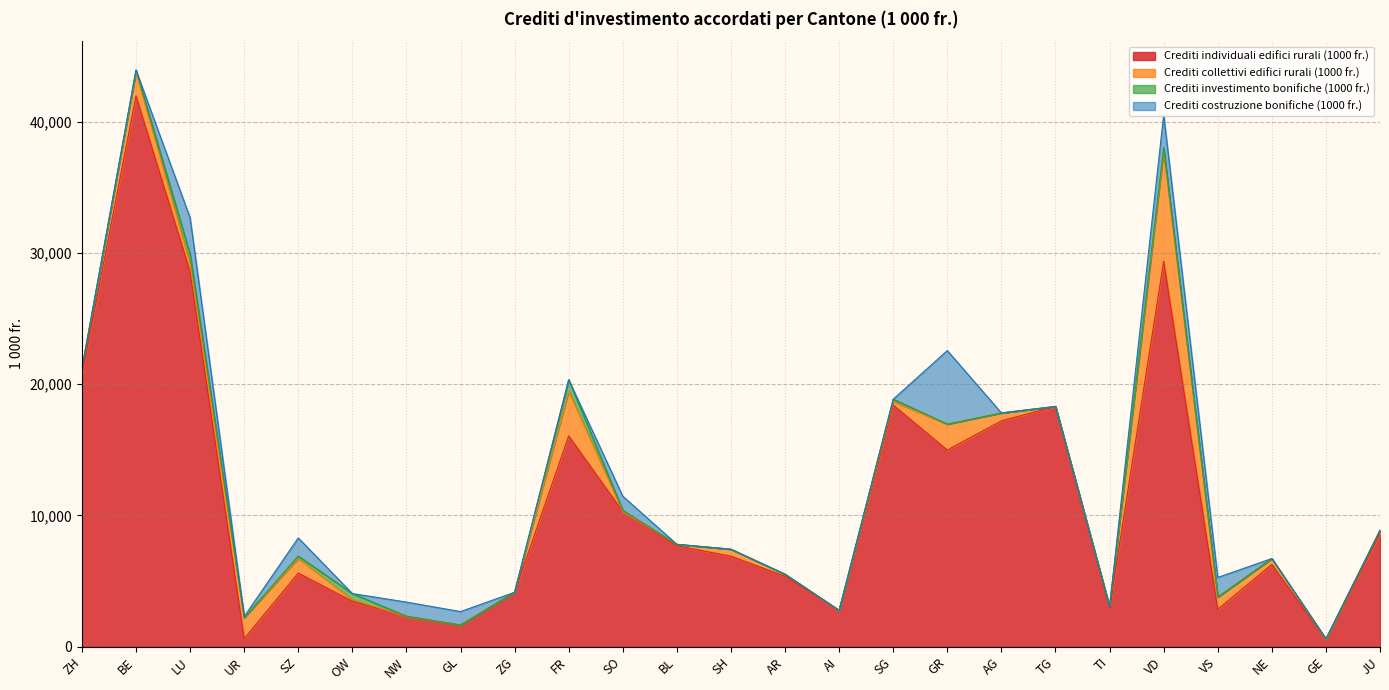

At which label is Crediti collettivi edifici rurali (1000 fr.) closest to 4181?

FR